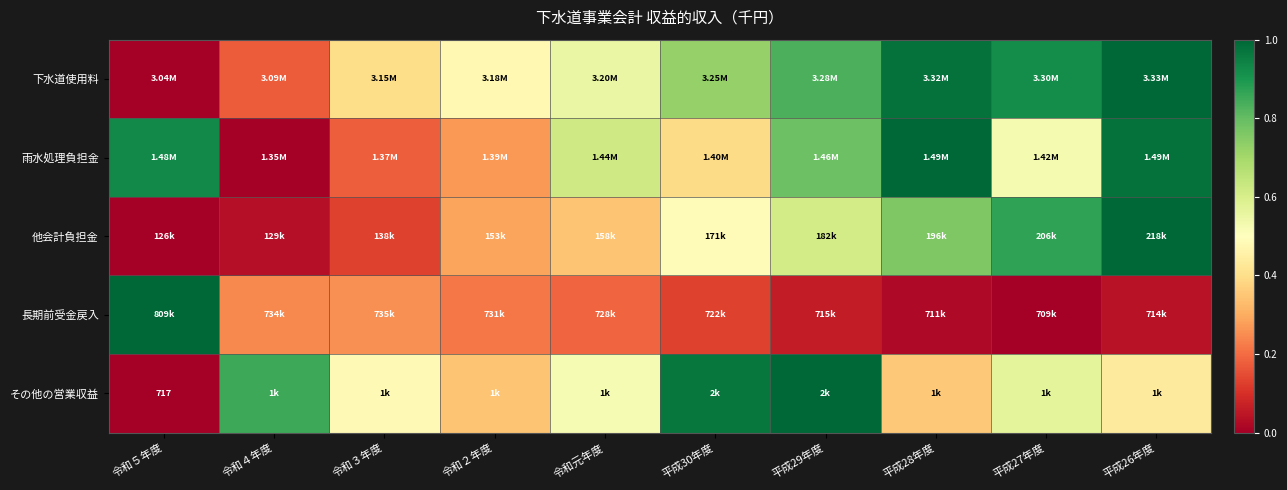

Count the number of data series in this chart.

5